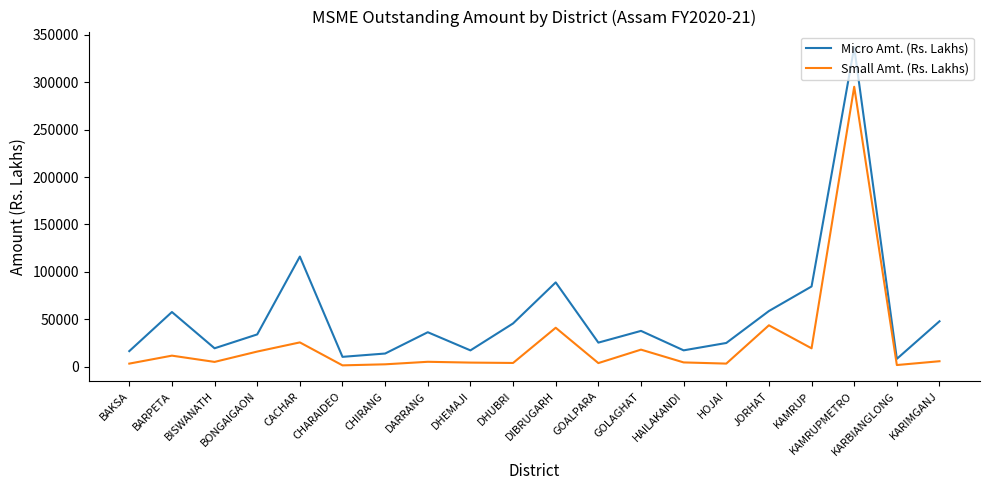

Between HAILAKANDI and KAMRUP, which series saw the biggest shift?

Micro Amt. (Rs. Lakhs)